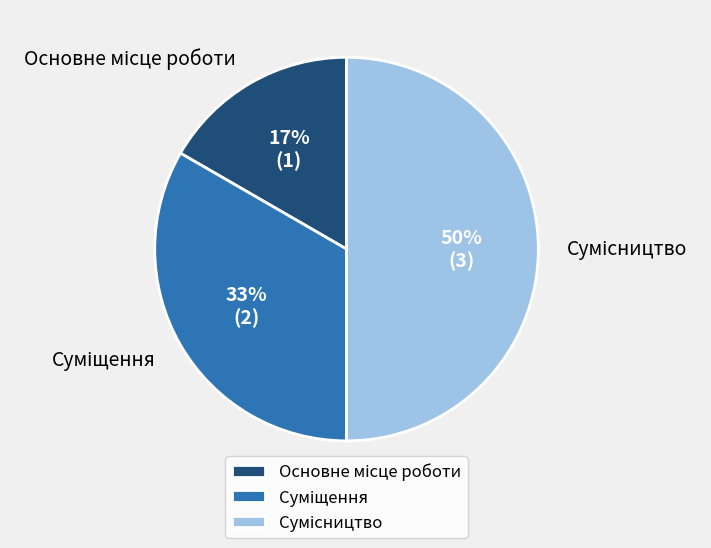

To the nearest percent, what is the difference between the largest and smallest slice percentages?

33%